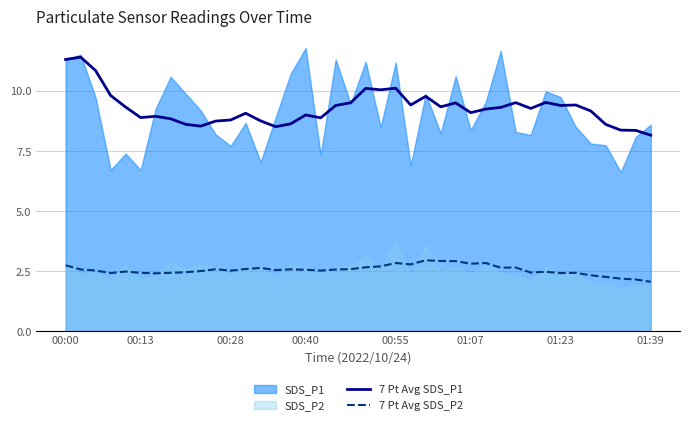

How many interior local valleys does the 7 Pt Avg SDS_P1 series have?

10